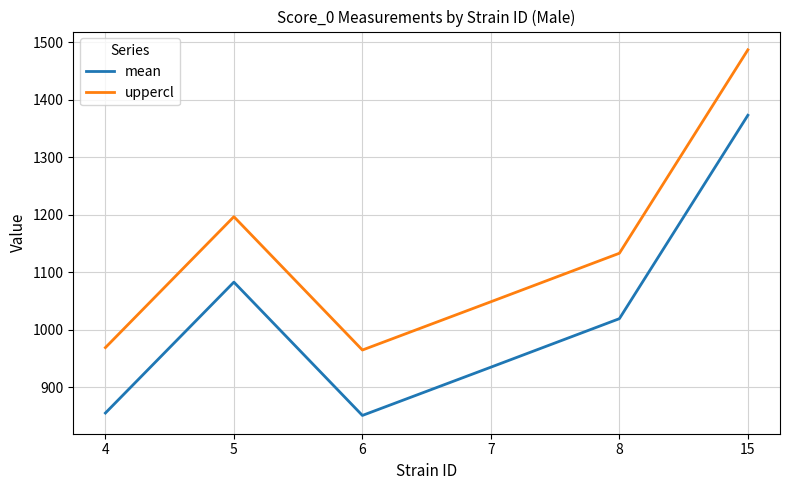

Count the number of data series in this chart.

2